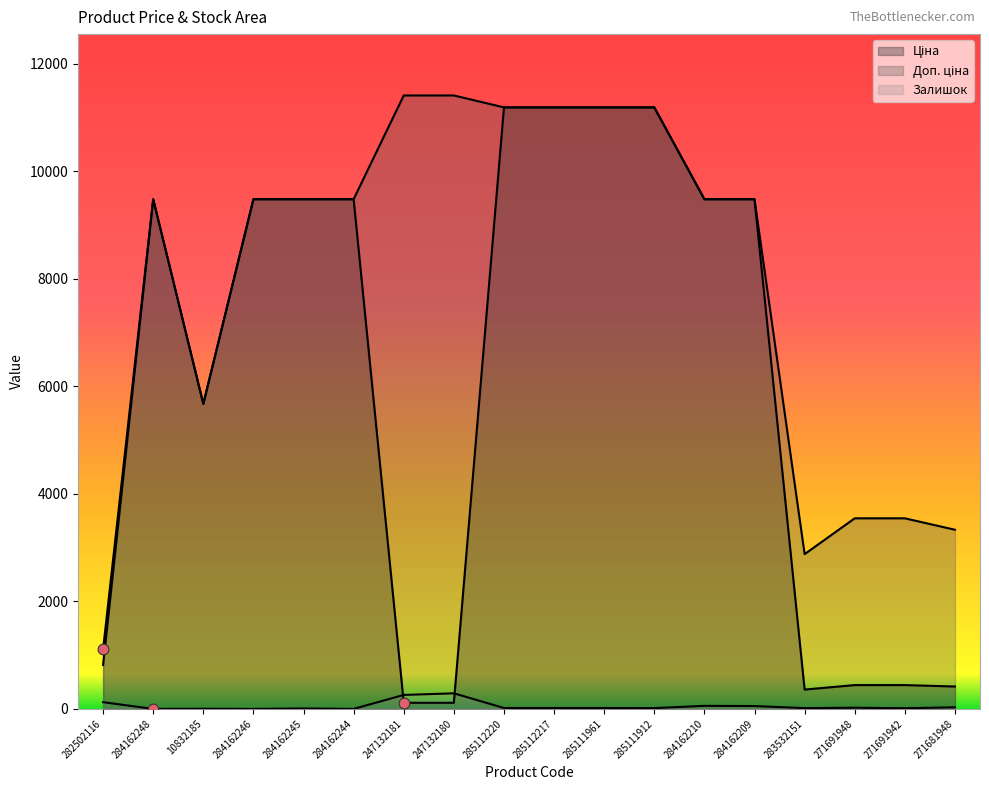

At which category is the sum across all series the highest?

285112220